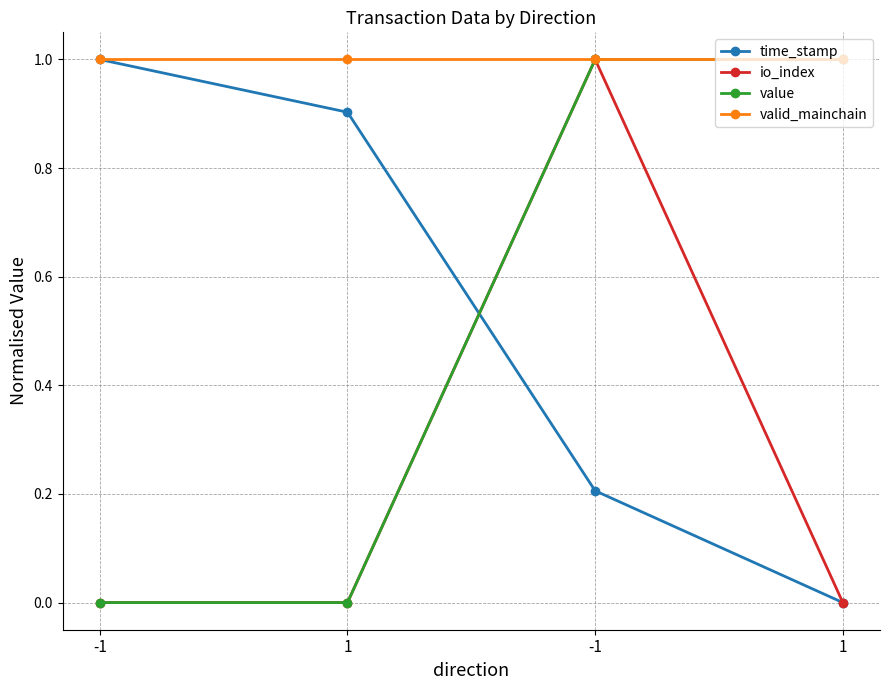

At which category is the sum across all series the highest?

-1